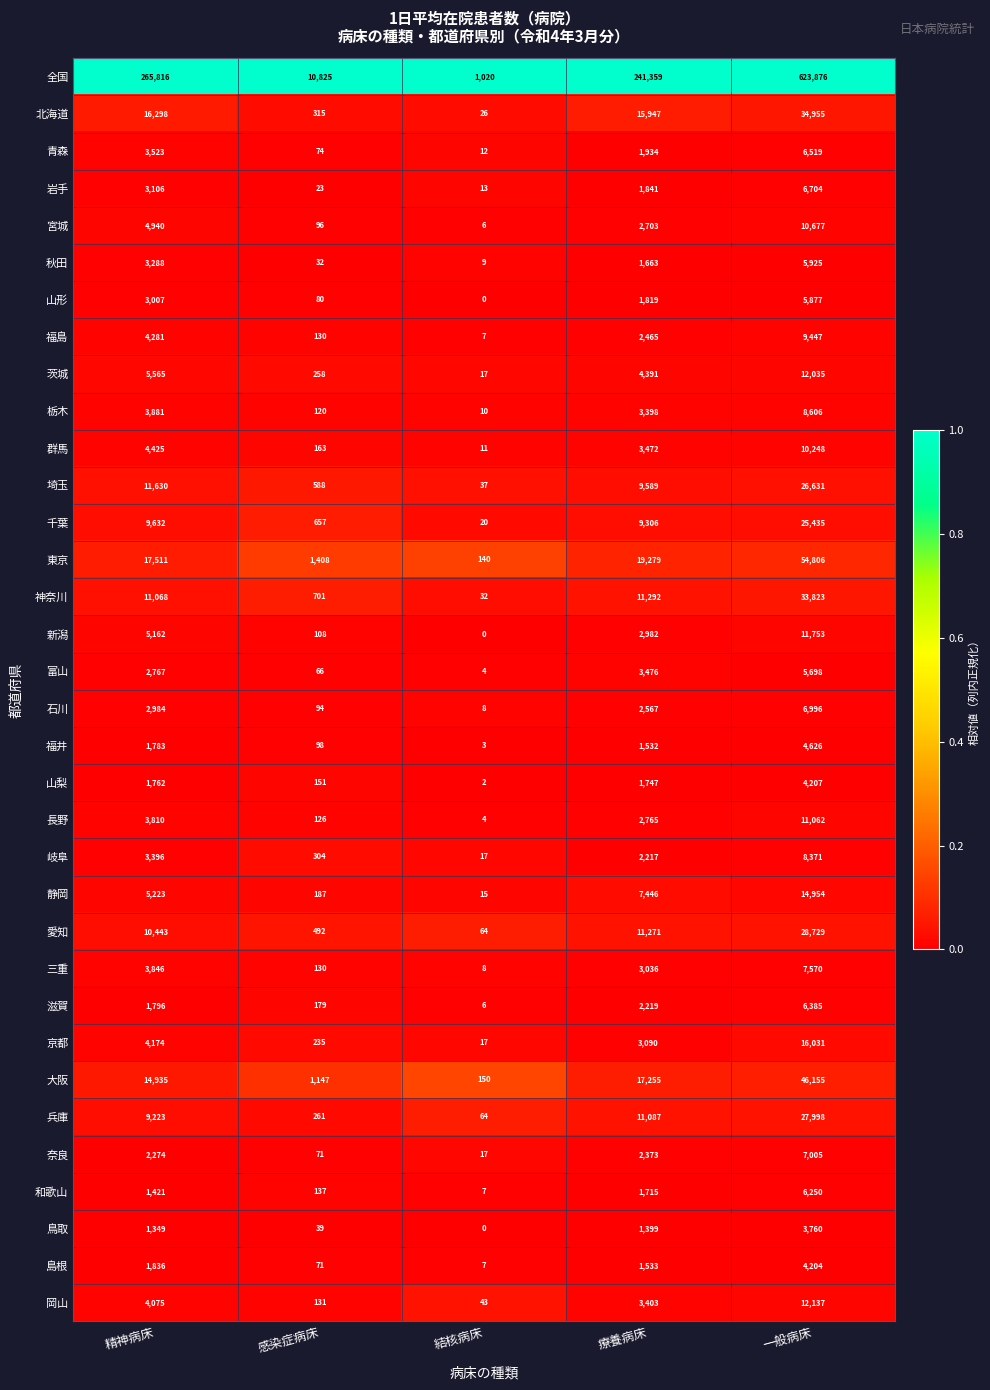

At which category is the sum across all series the highest?

一般病床